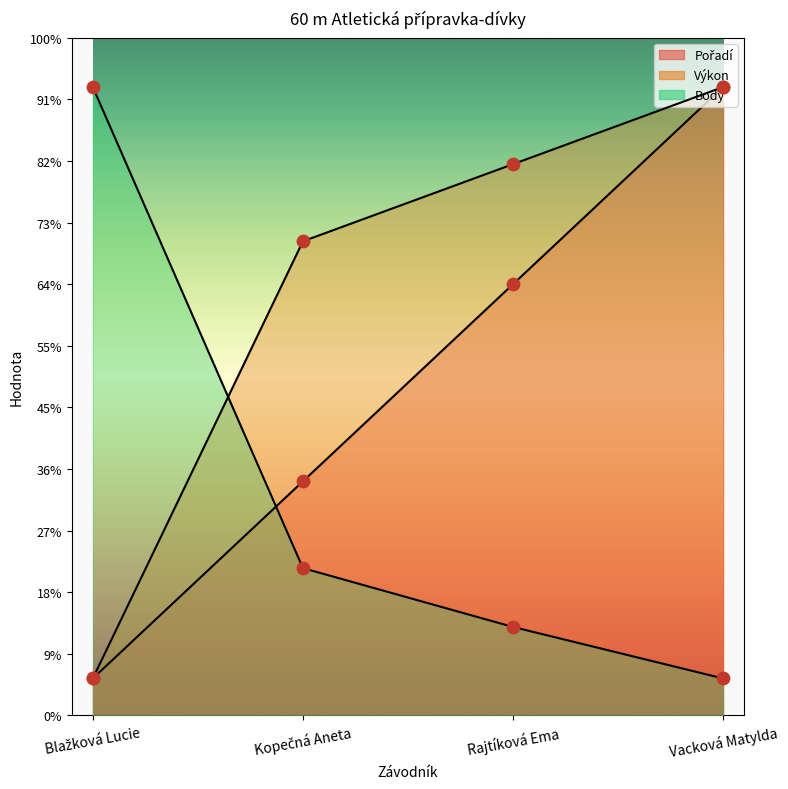

What are all the series names shown in the legend?

Pořadí, Výkon, Body